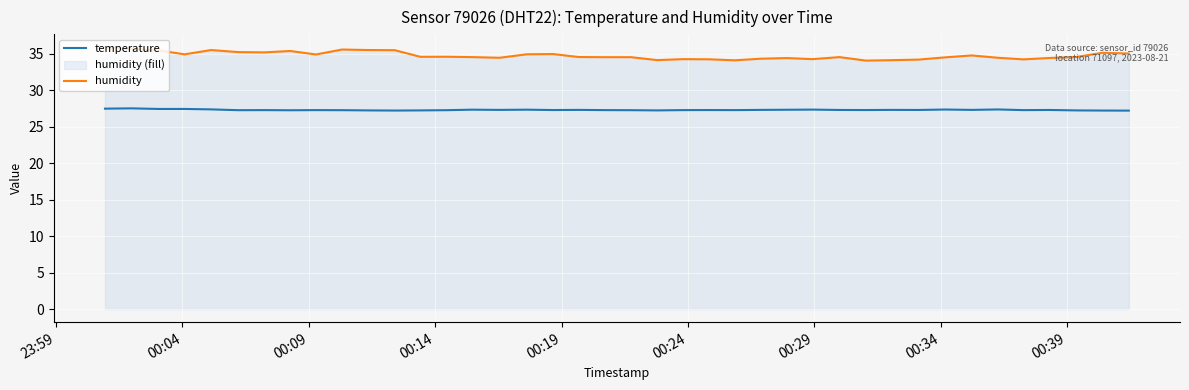

What is the lowest value of the temperature series?

27.2